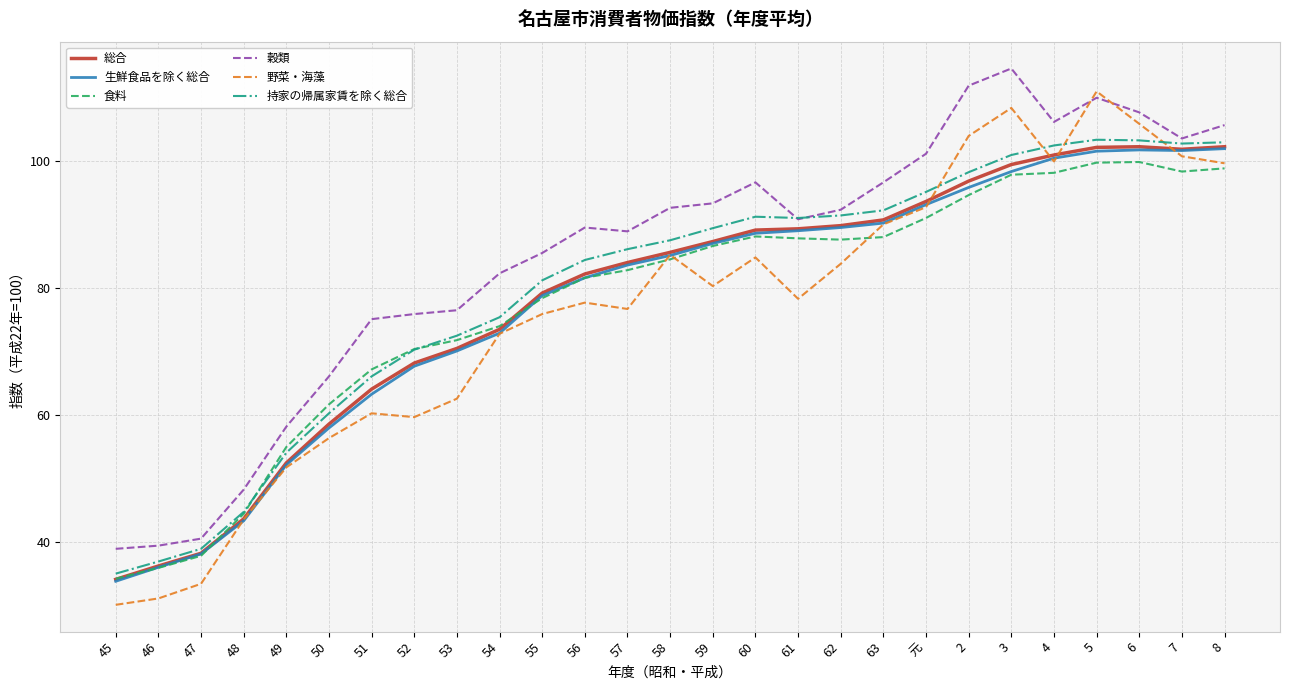

At which category is the sum across all series the highest?

5